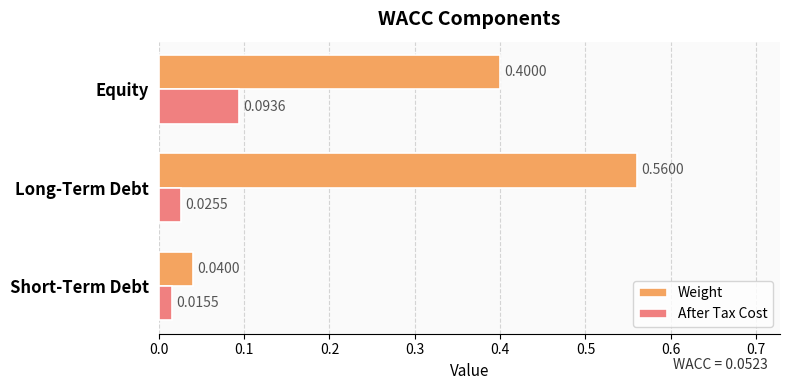

What is the difference between the maximum and minimum values in the Weight series?

0.5